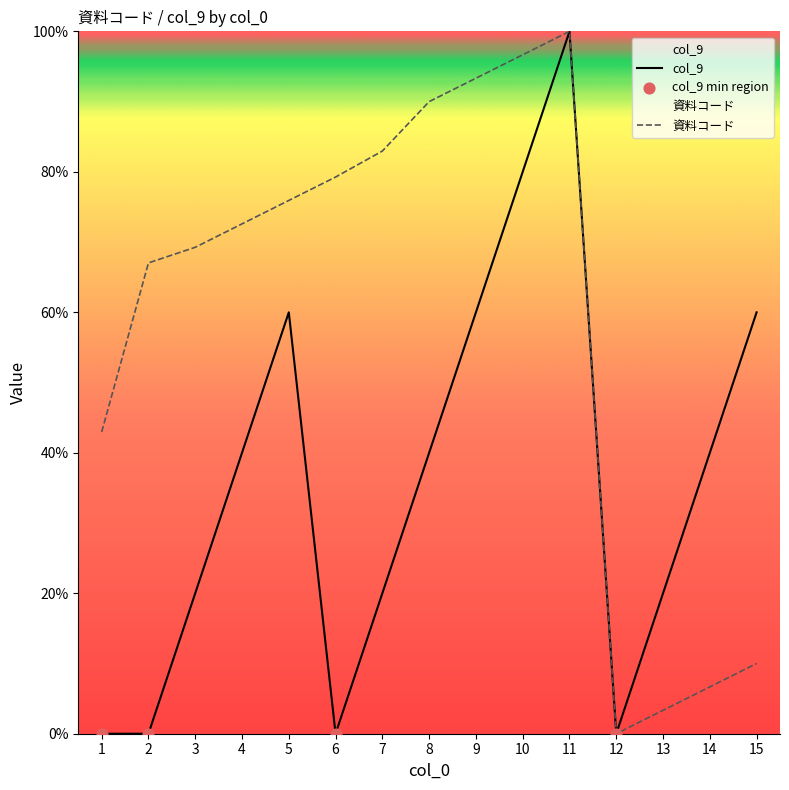

Which series has the widest spread of Y values?

資料コード